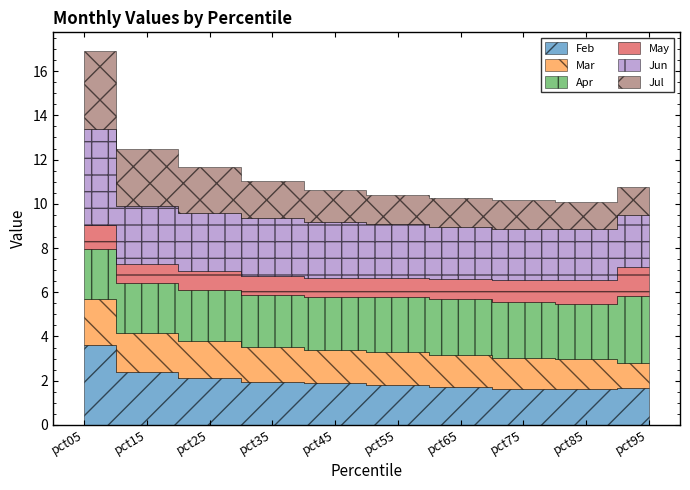

At how many categories does at least one series exceed 2?

10